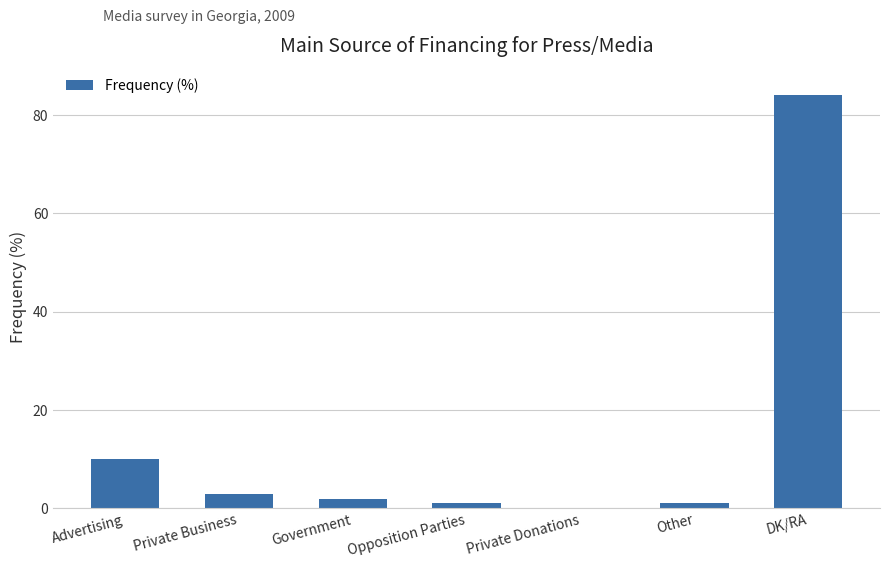

Reading right to left, extract all data points from this chart.

84	1	0	1	2	3	10